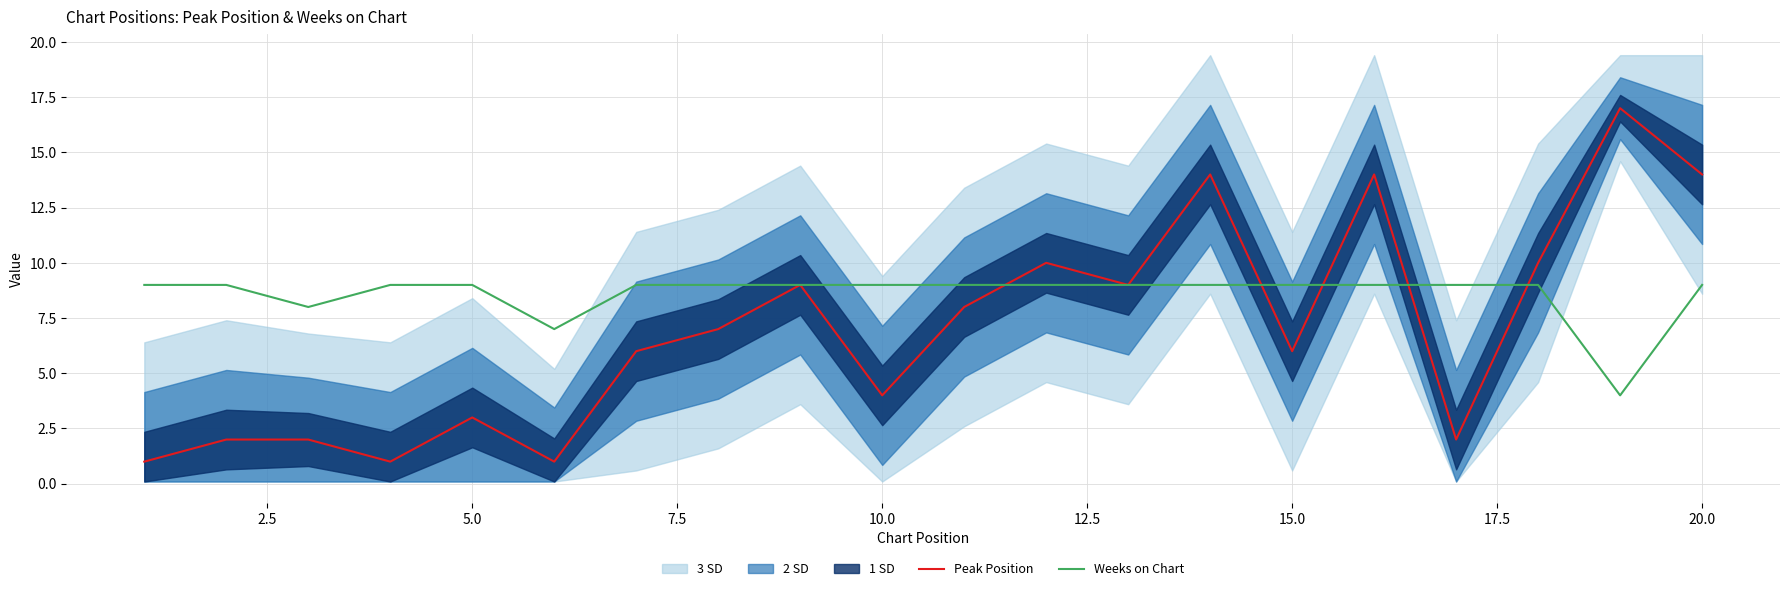

What is the maximum value for Weeks on Chart?

9